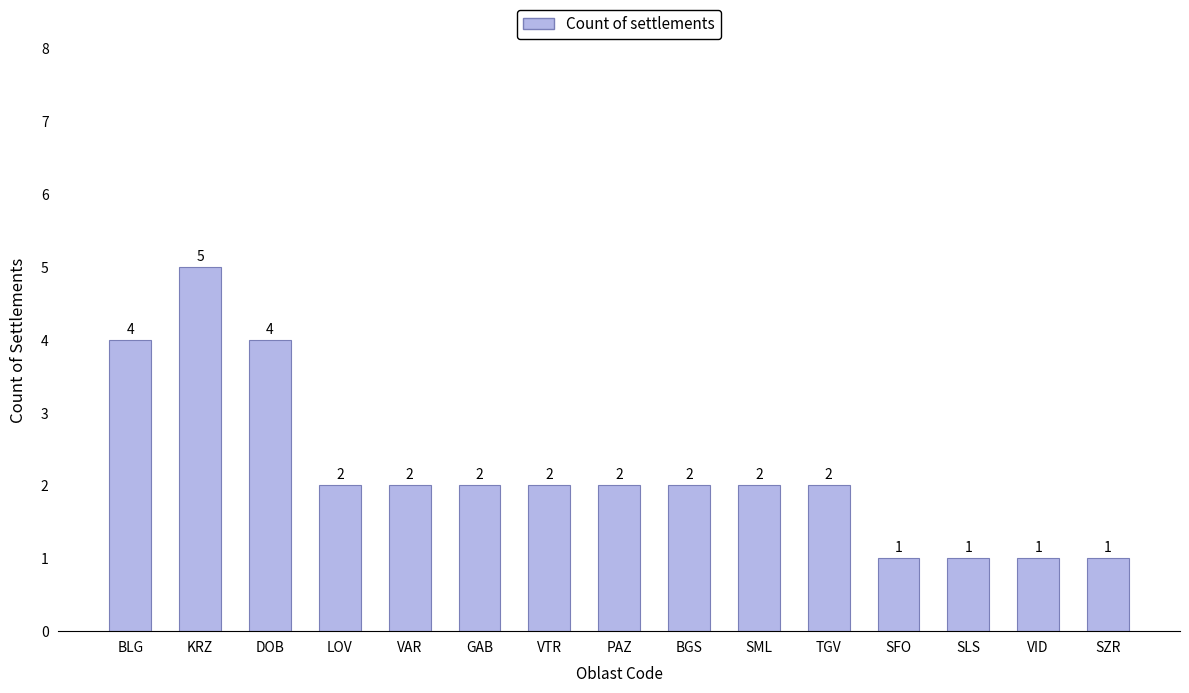

Approximately how many times larger is the value at VID compared to SZR?

1.0